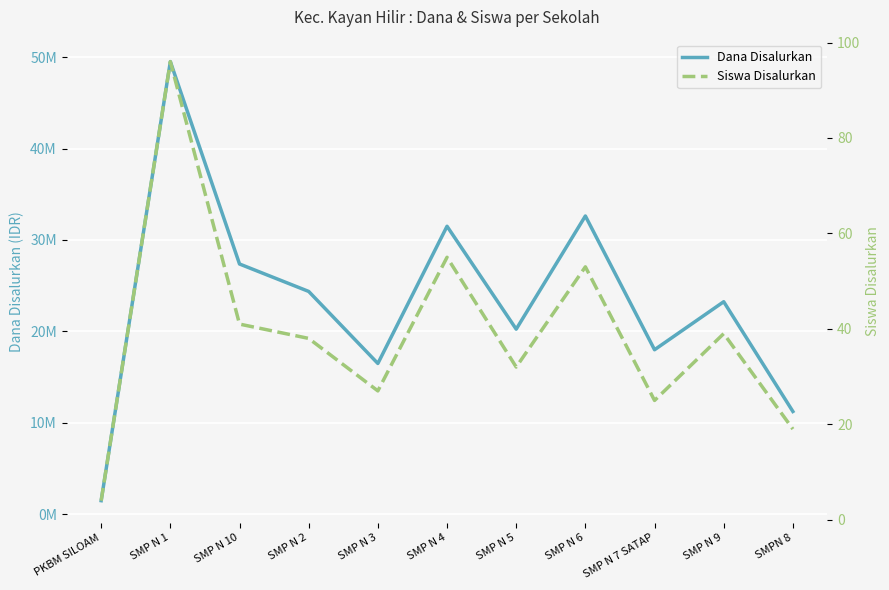

How many lines are shown in the chart?

2